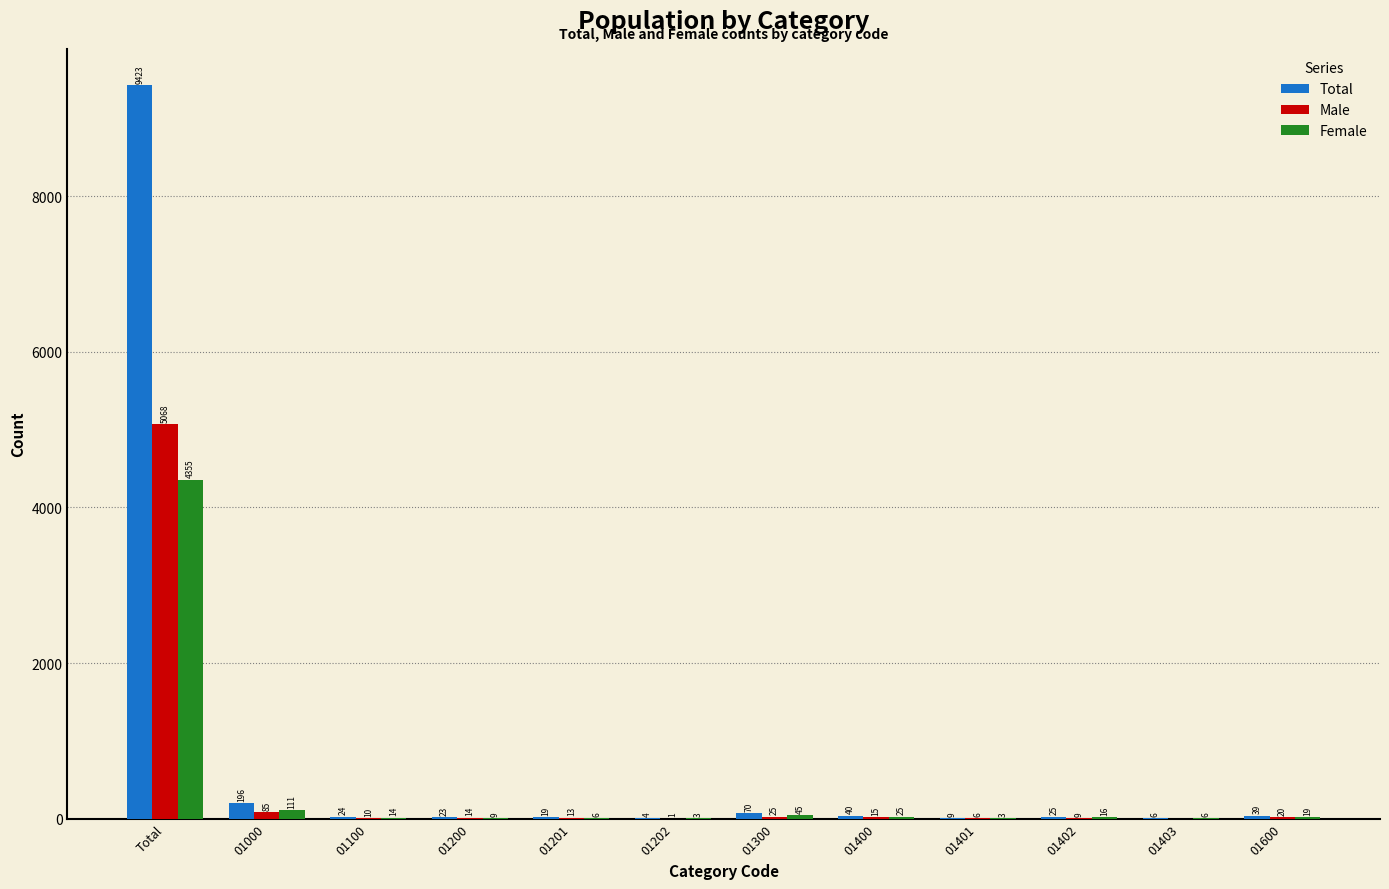

Is the value of Female at 01100 greater than the value of Male at 01600?

No